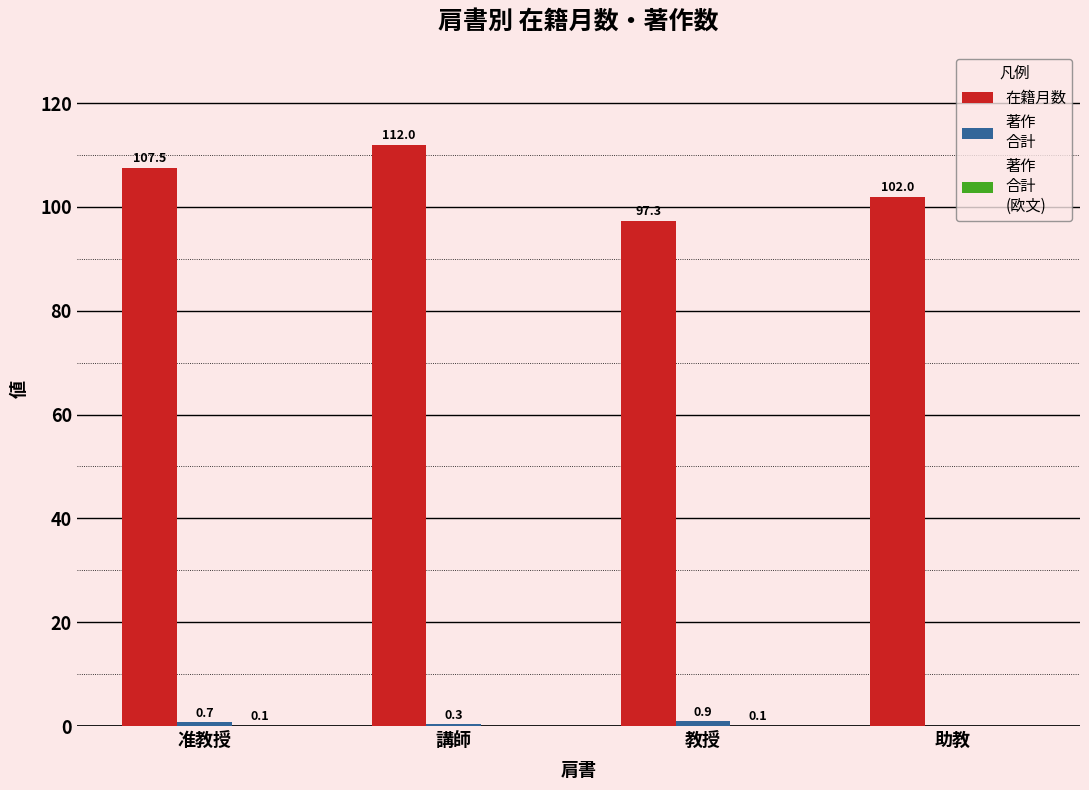

What is the total value across all series at 助教?

102.0